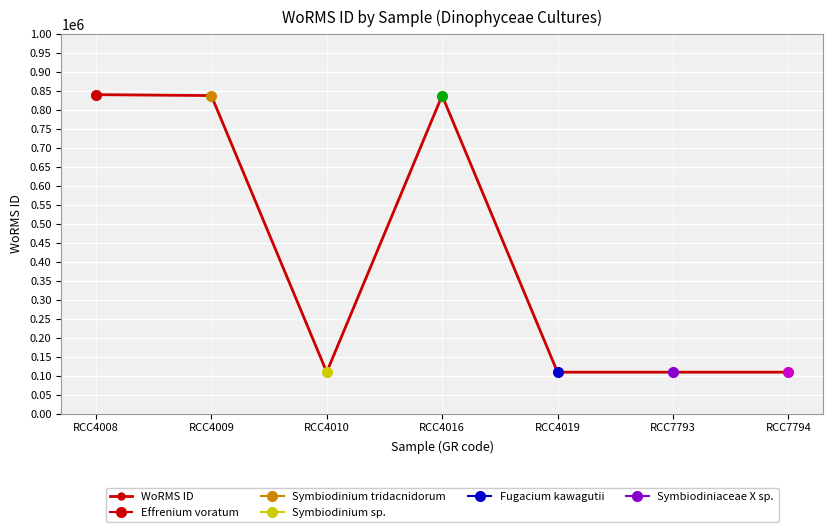

What is the sum of the values at RCC4009 and RCC7793?

947868